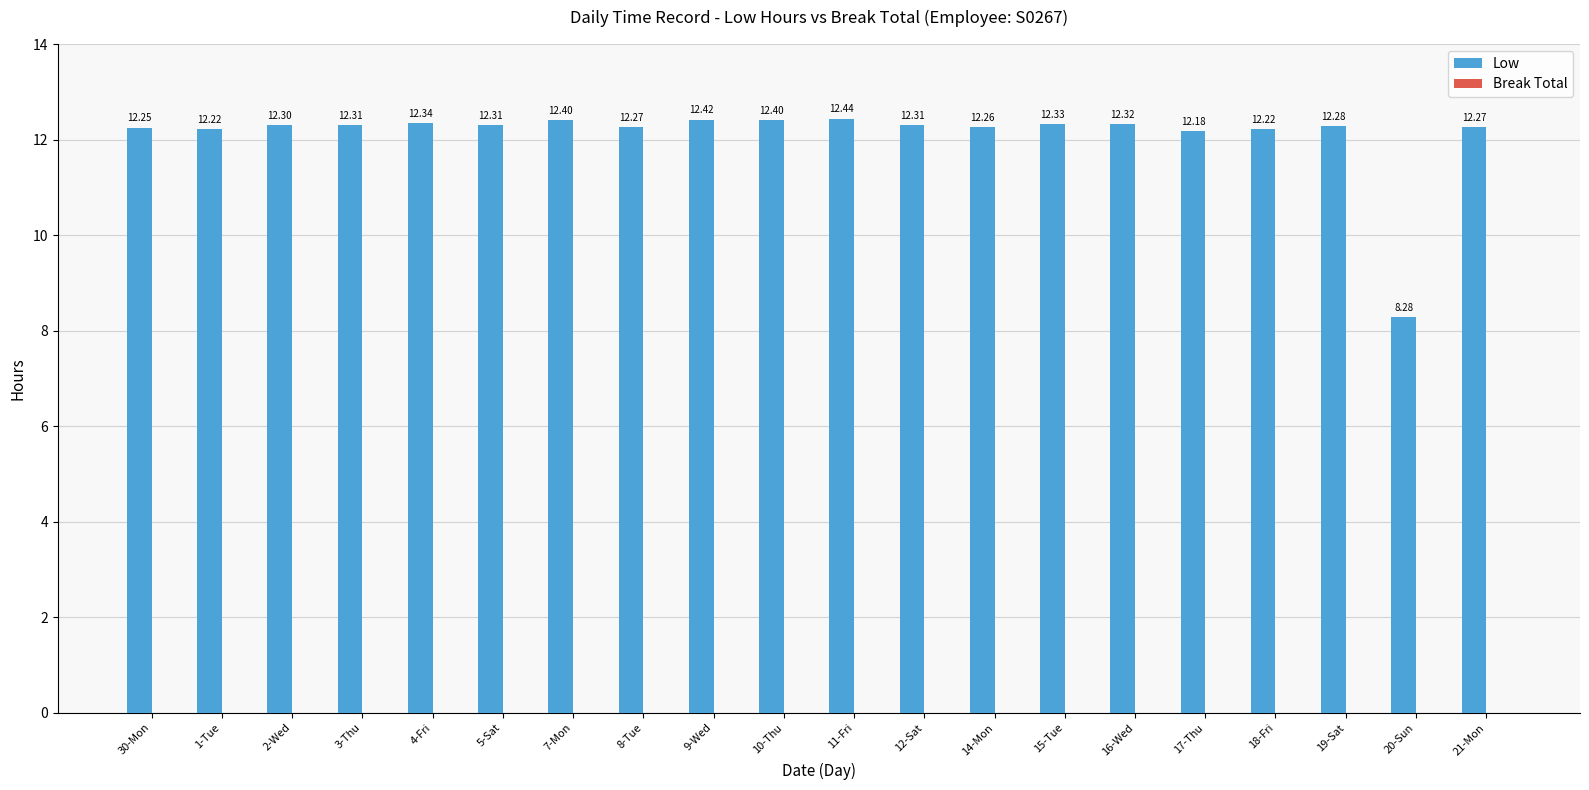

Between 8-Tue and 19-Sat, which is larger?

19-Sat